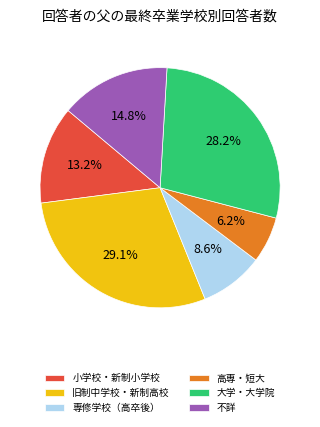

Is it true that 不詳 is 8% of the pie?

False